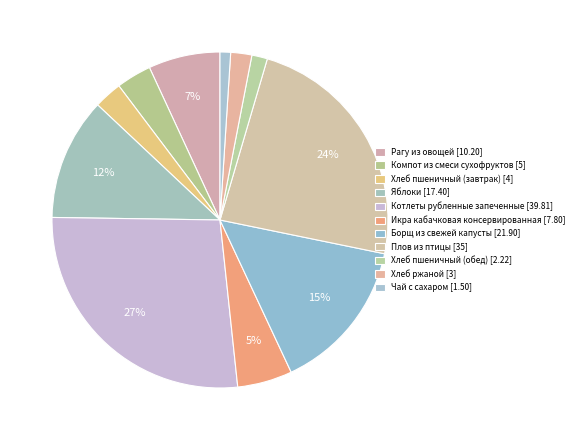

Is the sum of Плов из птицы and Котлеты рубленные запеченные greater than half?

Yes